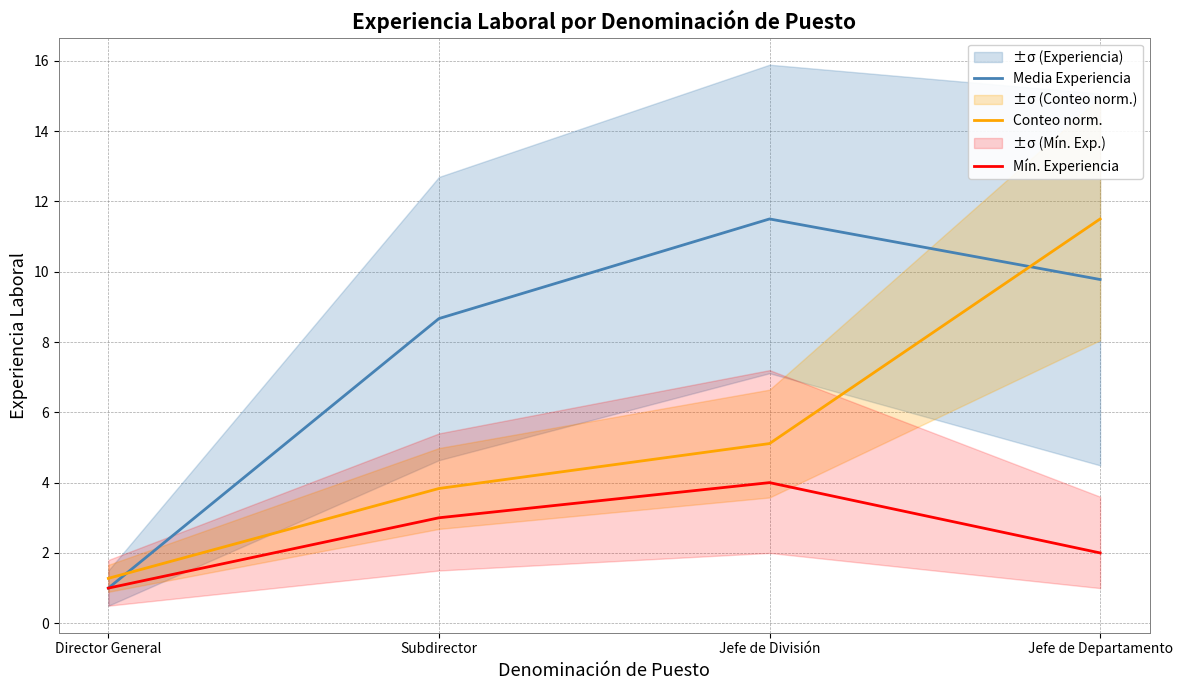

Reading left to right, what are all the values shown in this chart?

Media Experiencia: Director General=1.0	Subdirector=8.7	Jefe de División=11.5	Jefe de Departamento=9.8
Conteo norm.: Director General=1.3	Subdirector=3.8	Jefe de División=5.1	Jefe de Departamento=11.5
Mín. Experiencia: Director General=1.0	Subdirector=3.0	Jefe de División=4.0	Jefe de Departamento=2.0